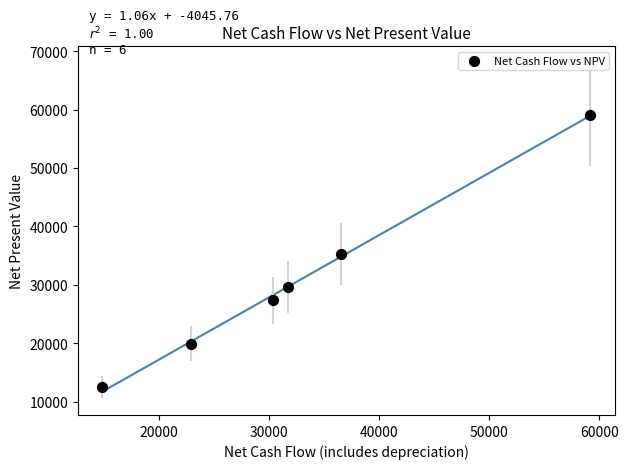

What is the range of X values (max minus min)?

44316.0